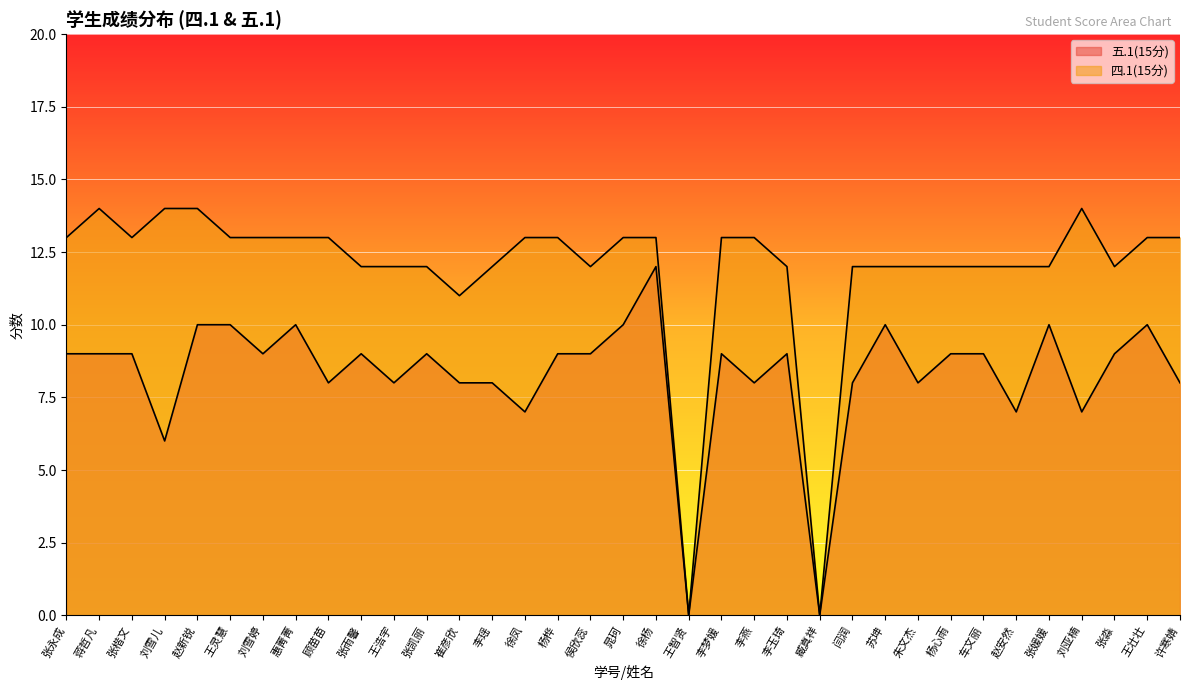

Reading right to left, what are all the values shown in this chart?

五.1(15分): 许寒婧=8	王壮壮=10	张淼=9	刘亚楠=7	张媛媛=10	赵安然=7	车文丽=9	杨心雨=9	朱文杰=8	苏坤=10	闫润=8	臧真祥=0	李玉琦=9	李燕=8	李梦媛=9	王智贤=0	徐杨=12	晁珂=10	侯欣蕊=9	杨桦=9	徐凤=7	李瑶=8	崔彦欣=8	张凯丽=9	王浩宇=8	张雨馨=9	顾苗苗=8	惠菁菁=10	刘雪婷=9	王灵慧=10	赵新锐=10	刘雪儿=6	张楷文=9	蒋哲凡=9	张永成=9
四.1(15分): 许寒婧=13	王壮壮=13	张淼=12	刘亚楠=14	张媛媛=12	赵安然=12	车文丽=12	杨心雨=12	朱文杰=12	苏坤=12	闫润=12	臧真祥=0	李玉琦=12	李燕=13	李梦媛=13	王智贤=0	徐杨=13	晁珂=13	侯欣蕊=12	杨桦=13	徐凤=13	李瑶=12	崔彦欣=11	张凯丽=12	王浩宇=12	张雨馨=12	顾苗苗=13	惠菁菁=13	刘雪婷=13	王灵慧=13	赵新锐=14	刘雪儿=14	张楷文=13	蒋哲凡=14	张永成=13